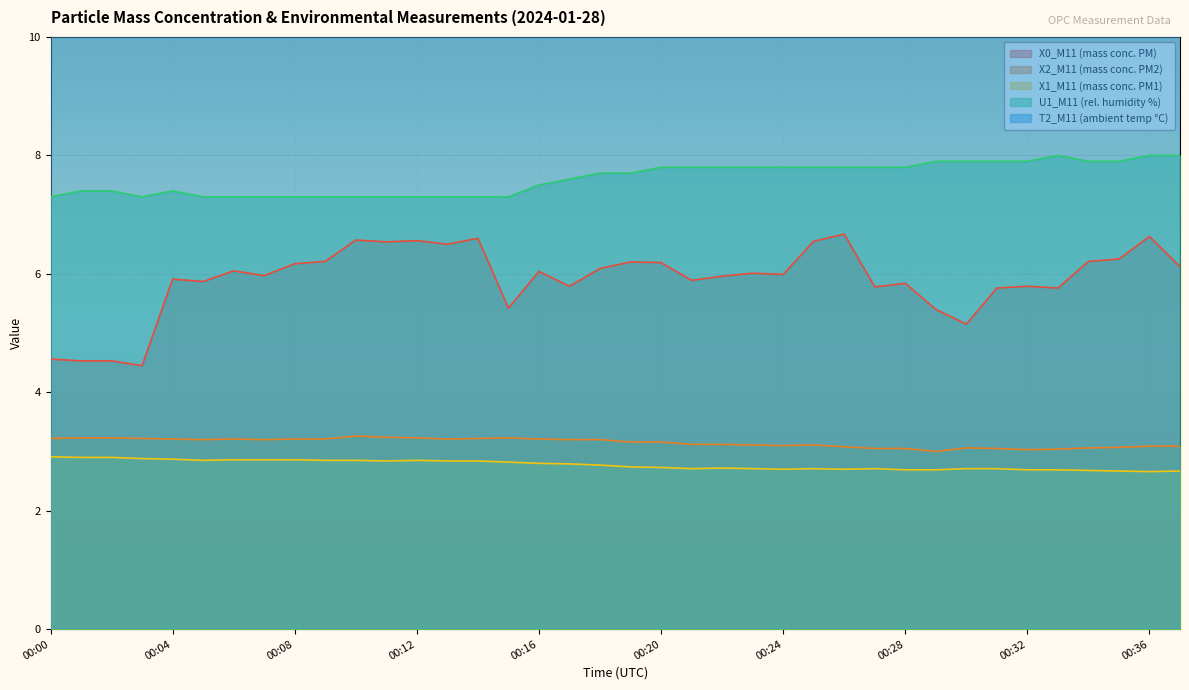

What is the value of the U1_M11 (rel. humidity %) point at the 27th from the left?

7.8